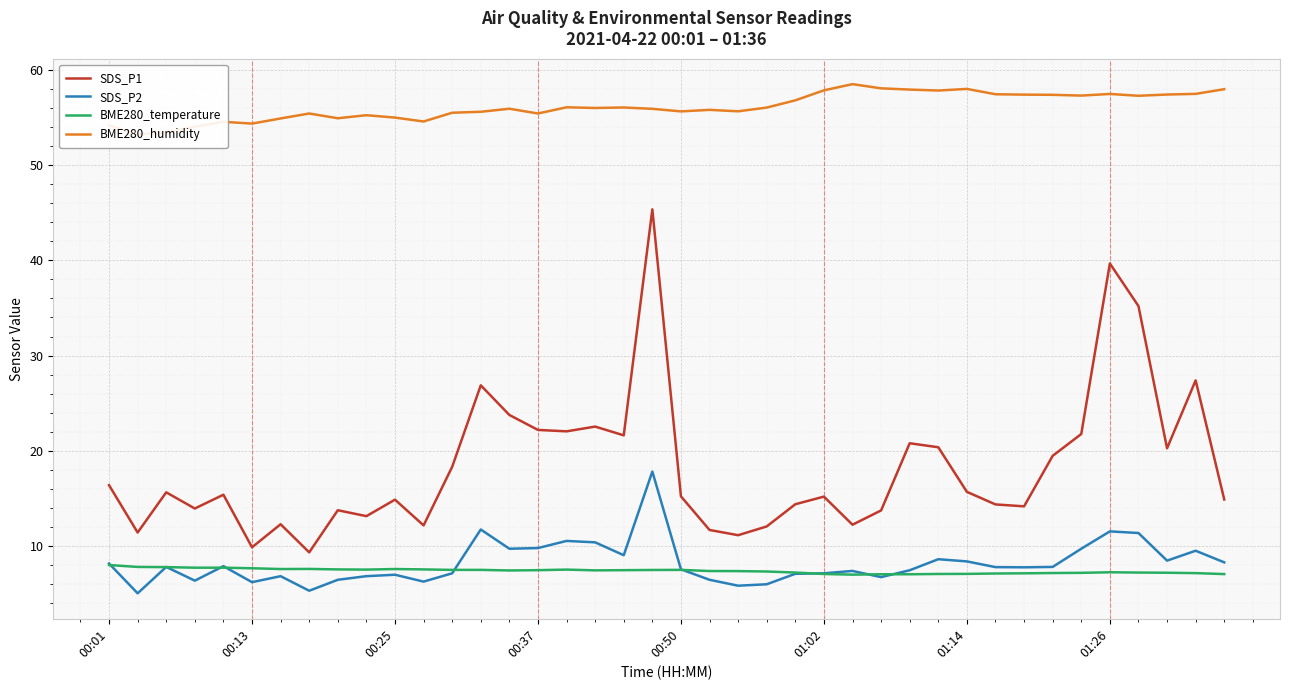

What are all the series names shown in the legend?

SDS_P1, SDS_P2, BME280_temperature, BME280_humidity